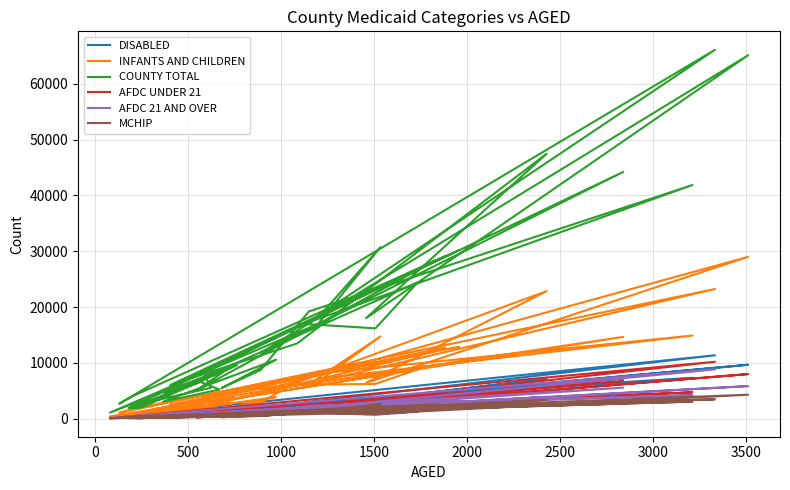

Does the chart have visible grid lines?

Yes